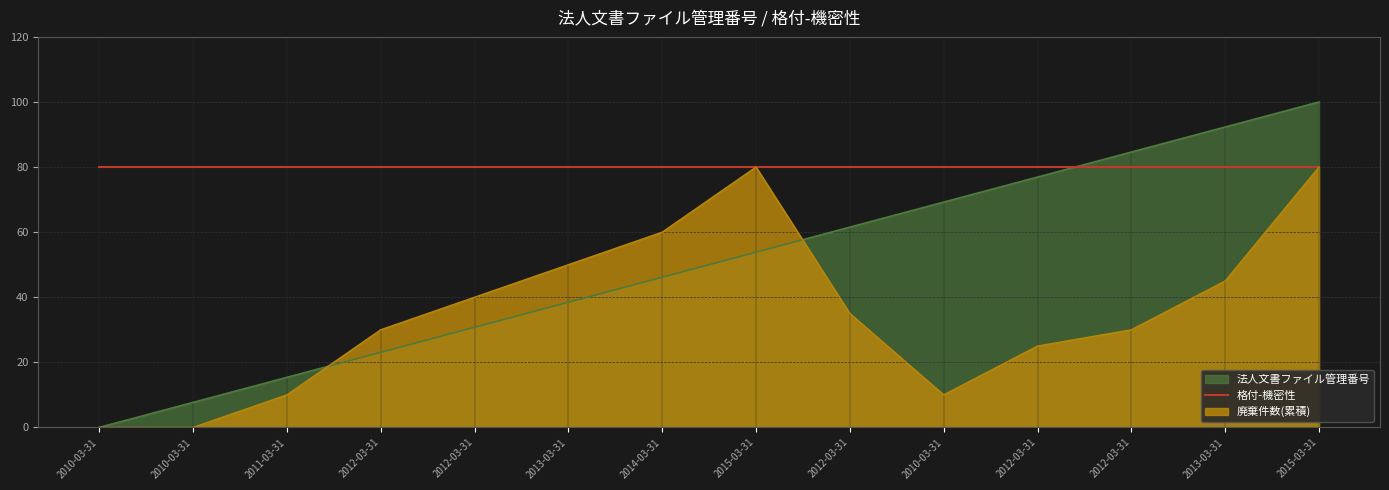

What is the difference between the second highest and second lowest values?

84.6